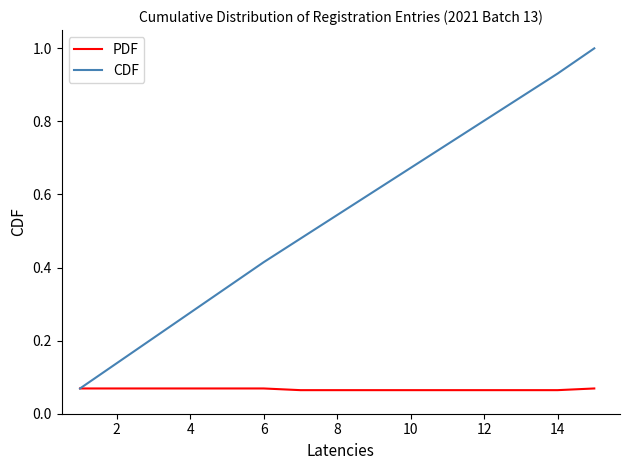

Rank the series by their maximum value, from highest to lowest.

CDF, PDF